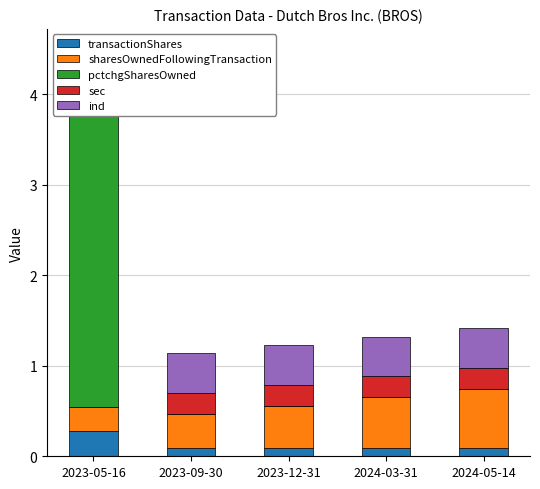

What is the label of the 2nd bar from the left?

2023-09-30